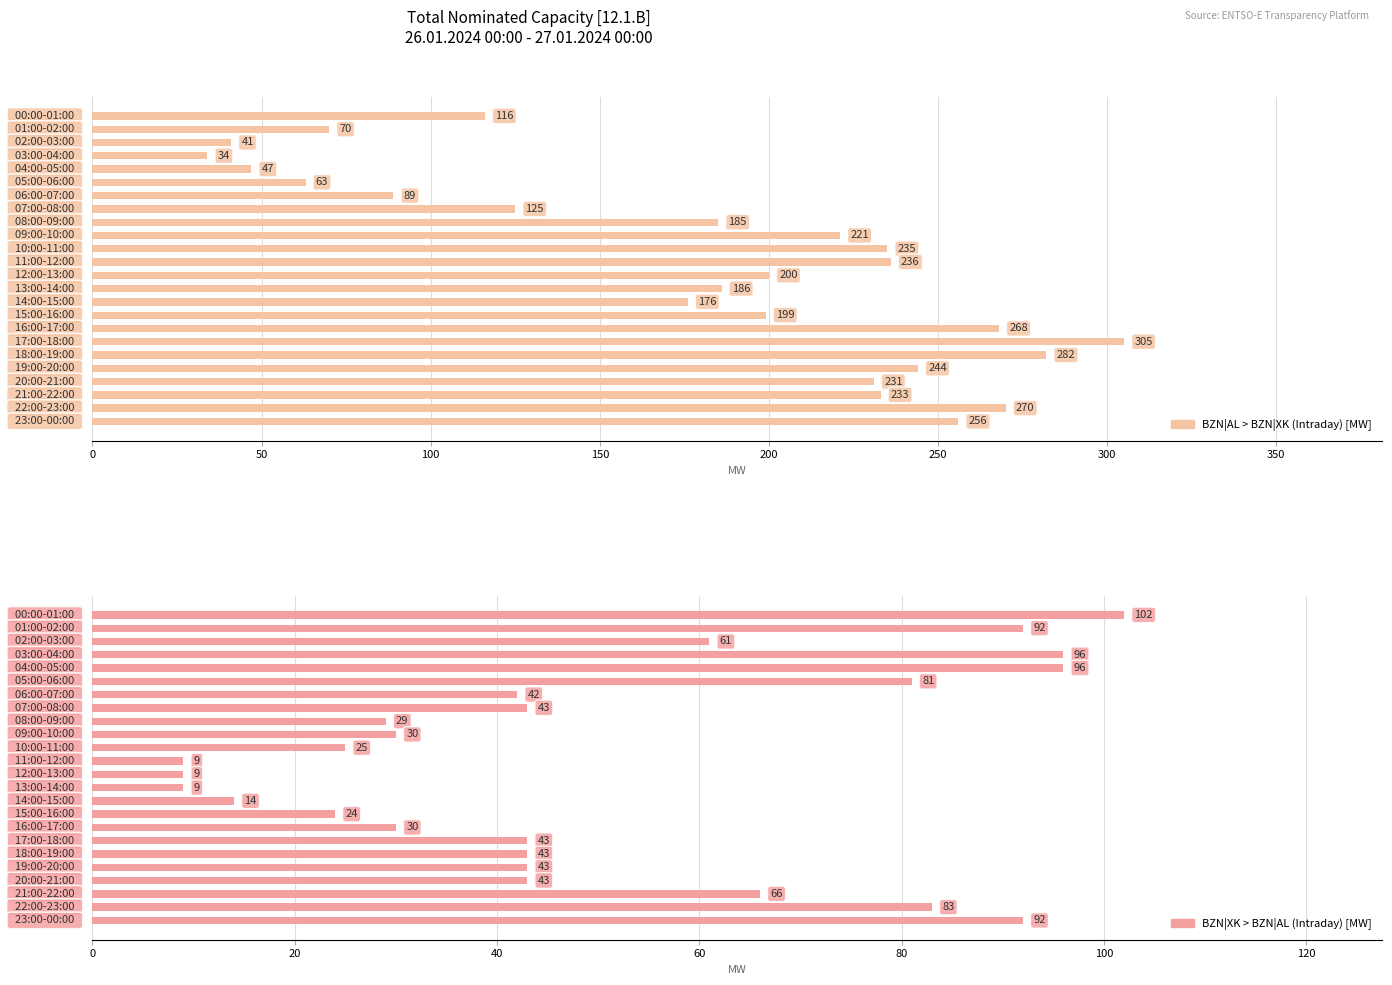

Which series has the widest spread of values?

BZN|AL > BZN|XK (Intraday) [MW]